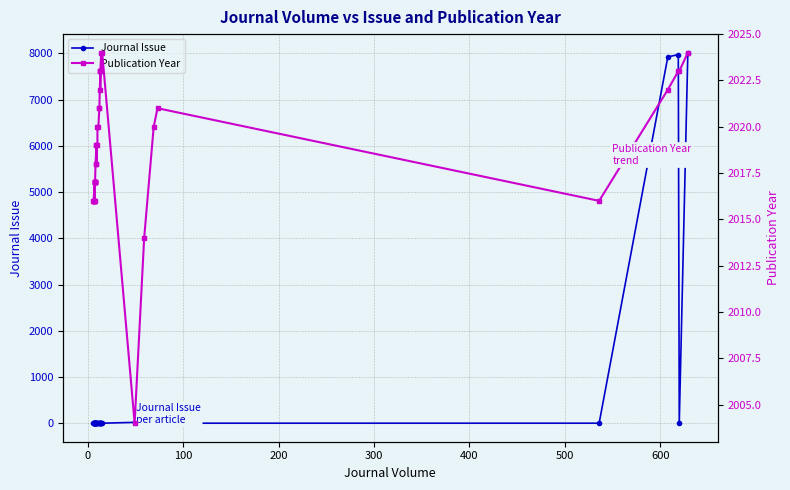

What position from the left is 400?

6